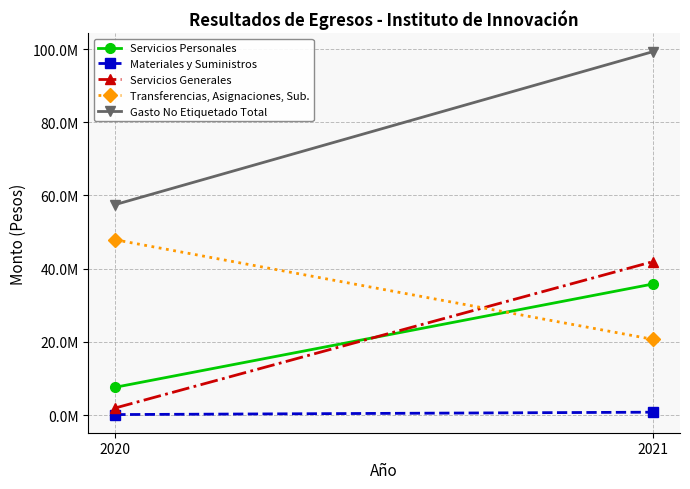

Between 2020 and 2021, which is larger?

2021